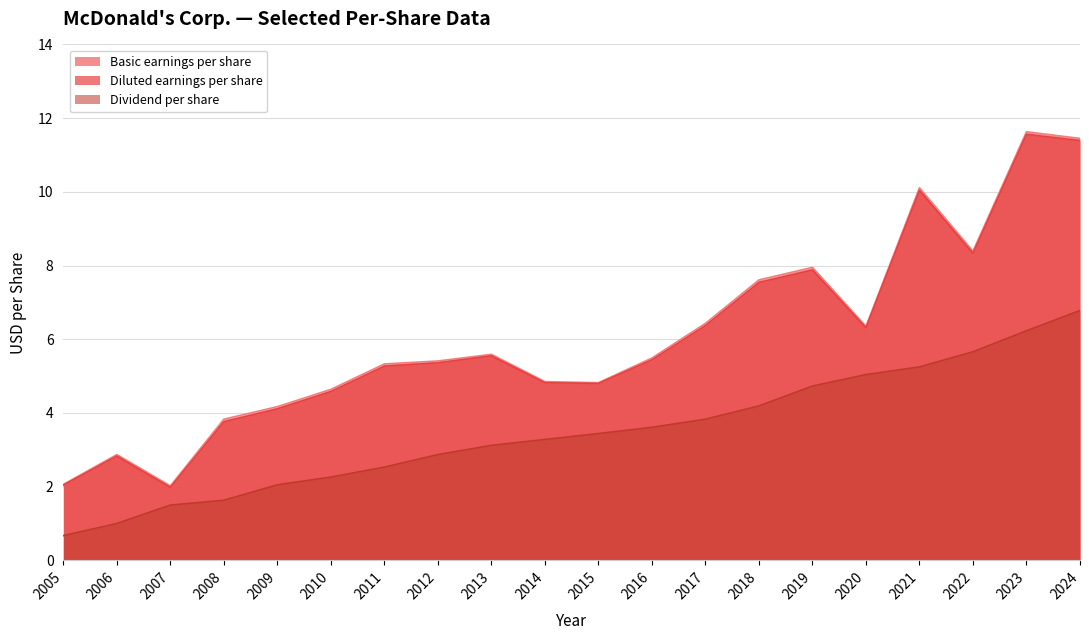

The value of Dividend per share at 2016 is 1.0. True or false?

False